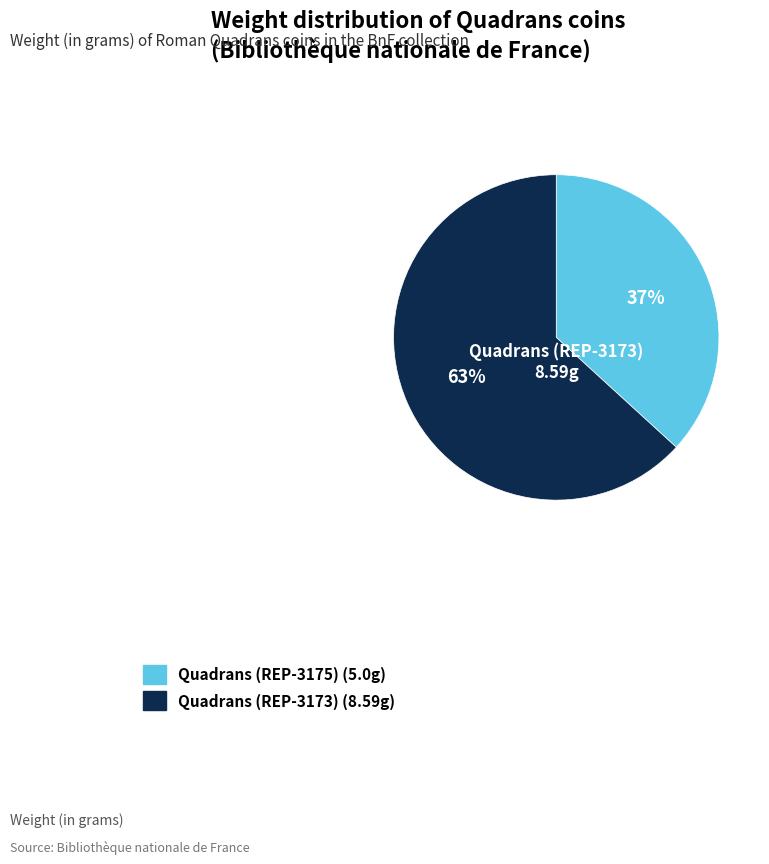

Is there any slice that represents more than half of the pie?

Yes